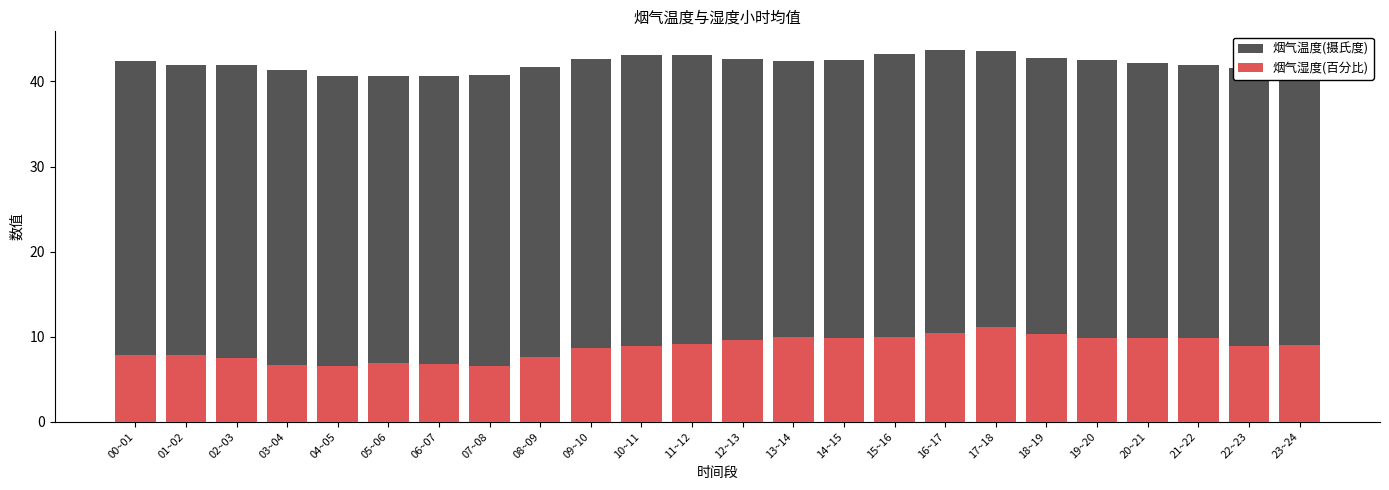

Which has a higher value, 17~18 or 06~07?

17~18